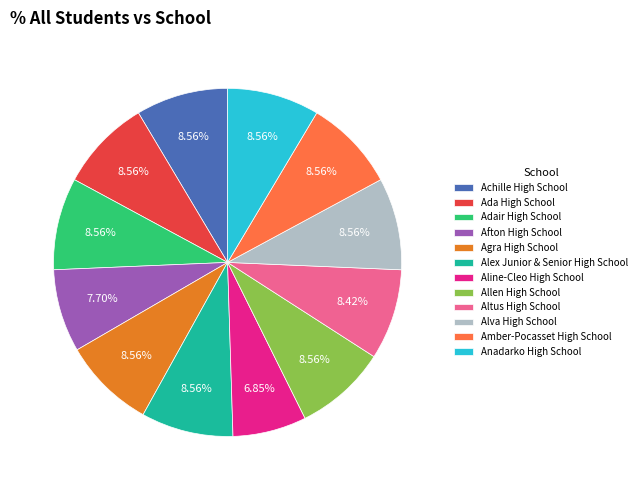

To the nearest percent, what is the difference between the largest and smallest slice percentages?

2%